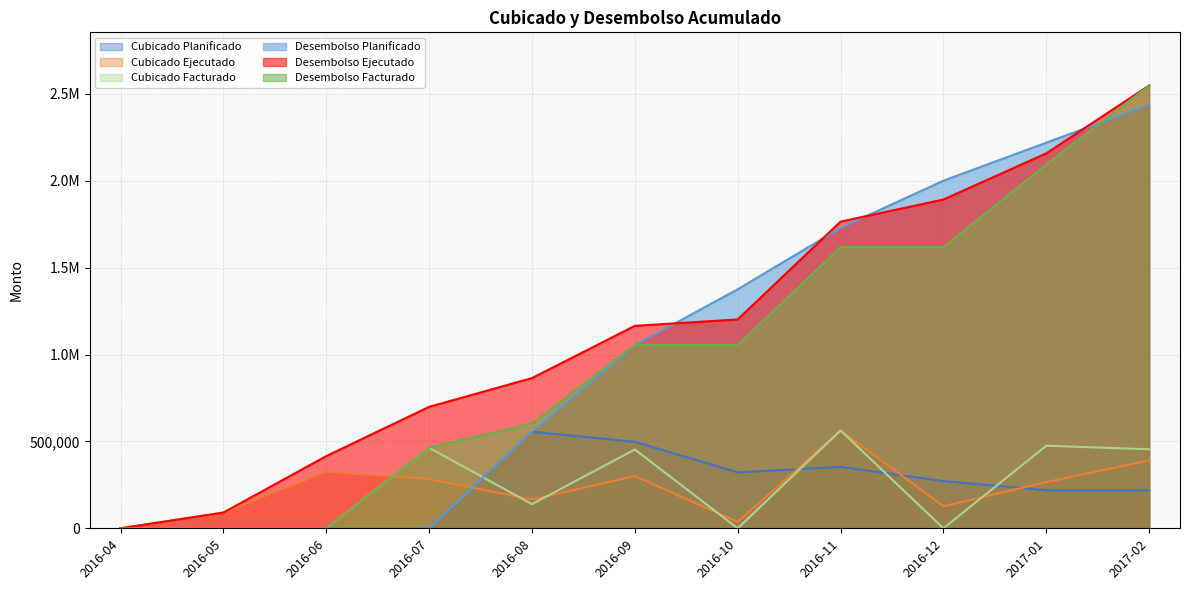

After their last crossing, which series has the higher values: Desembolso Facturado or Desembolso Planificado?

Desembolso Facturado